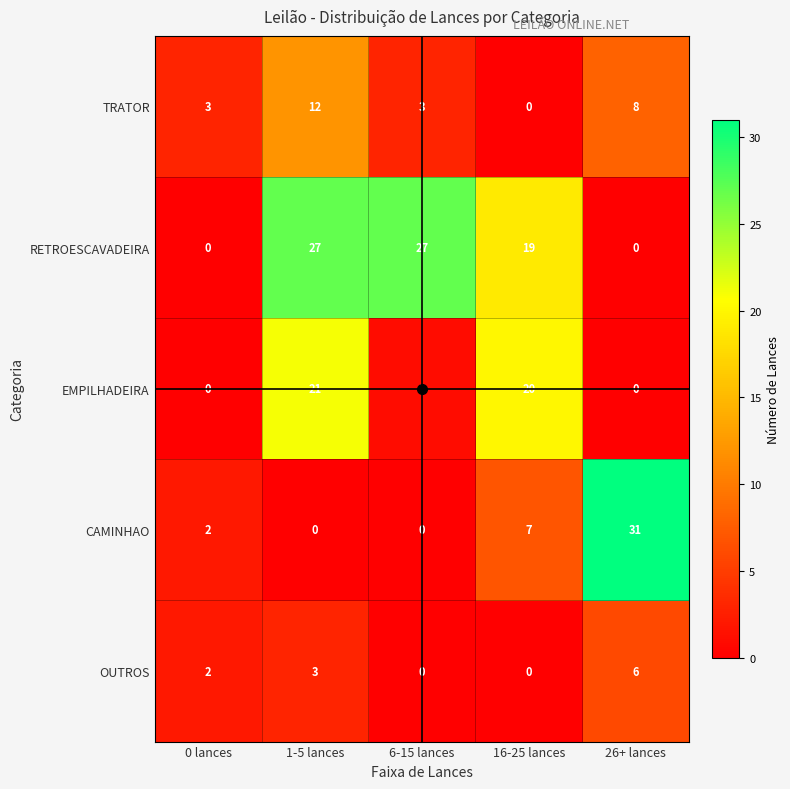

Which series changed the most between 1-5 lances and 26+ lances?

CAMINHAO